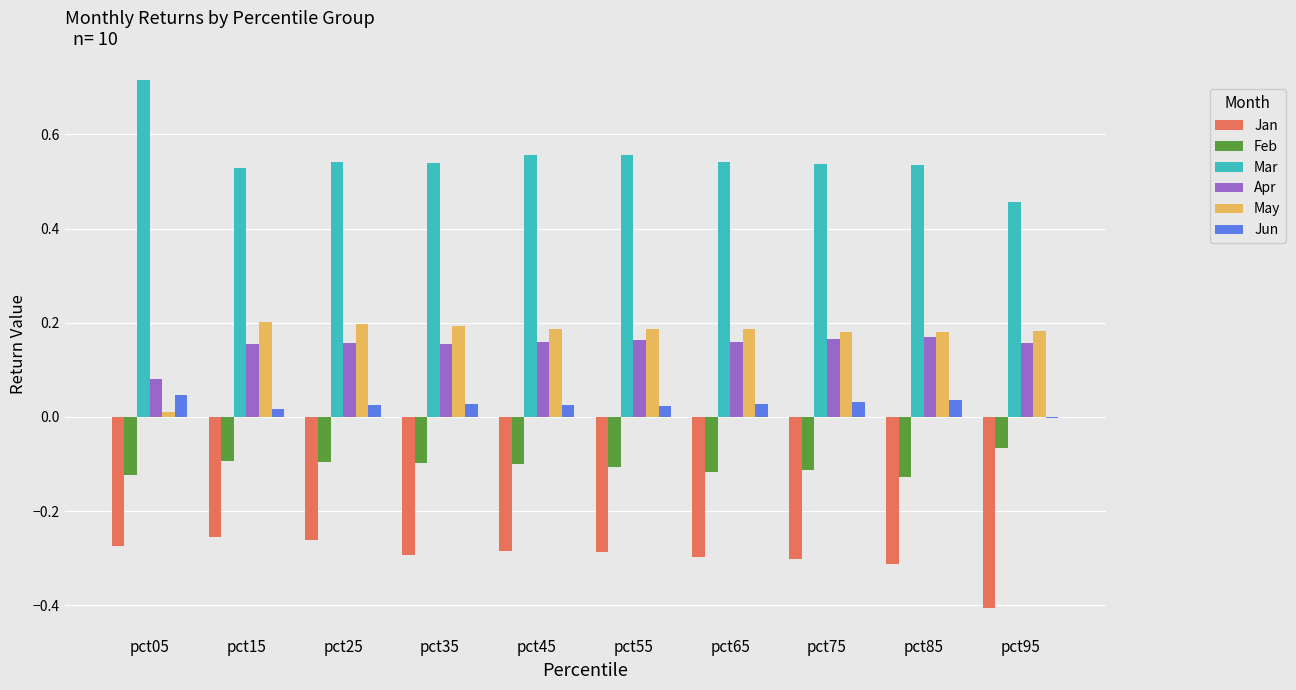

What are all the series names shown in the legend?

Jan, Feb, Mar, Apr, May, Jun